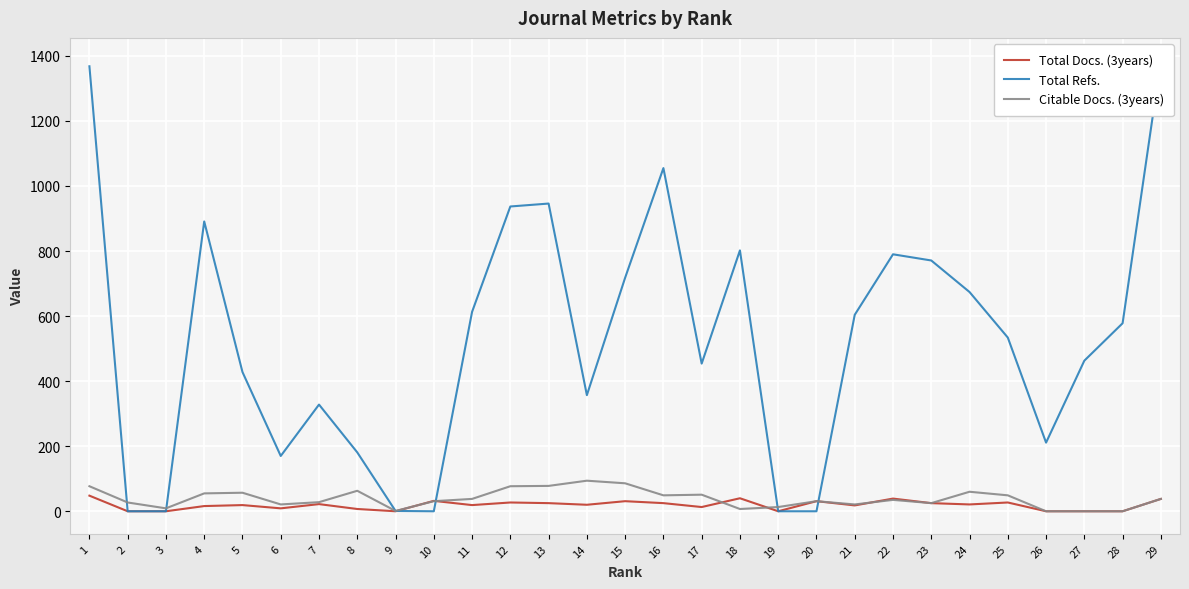

At how many categories does at least one series exceed 313?

20